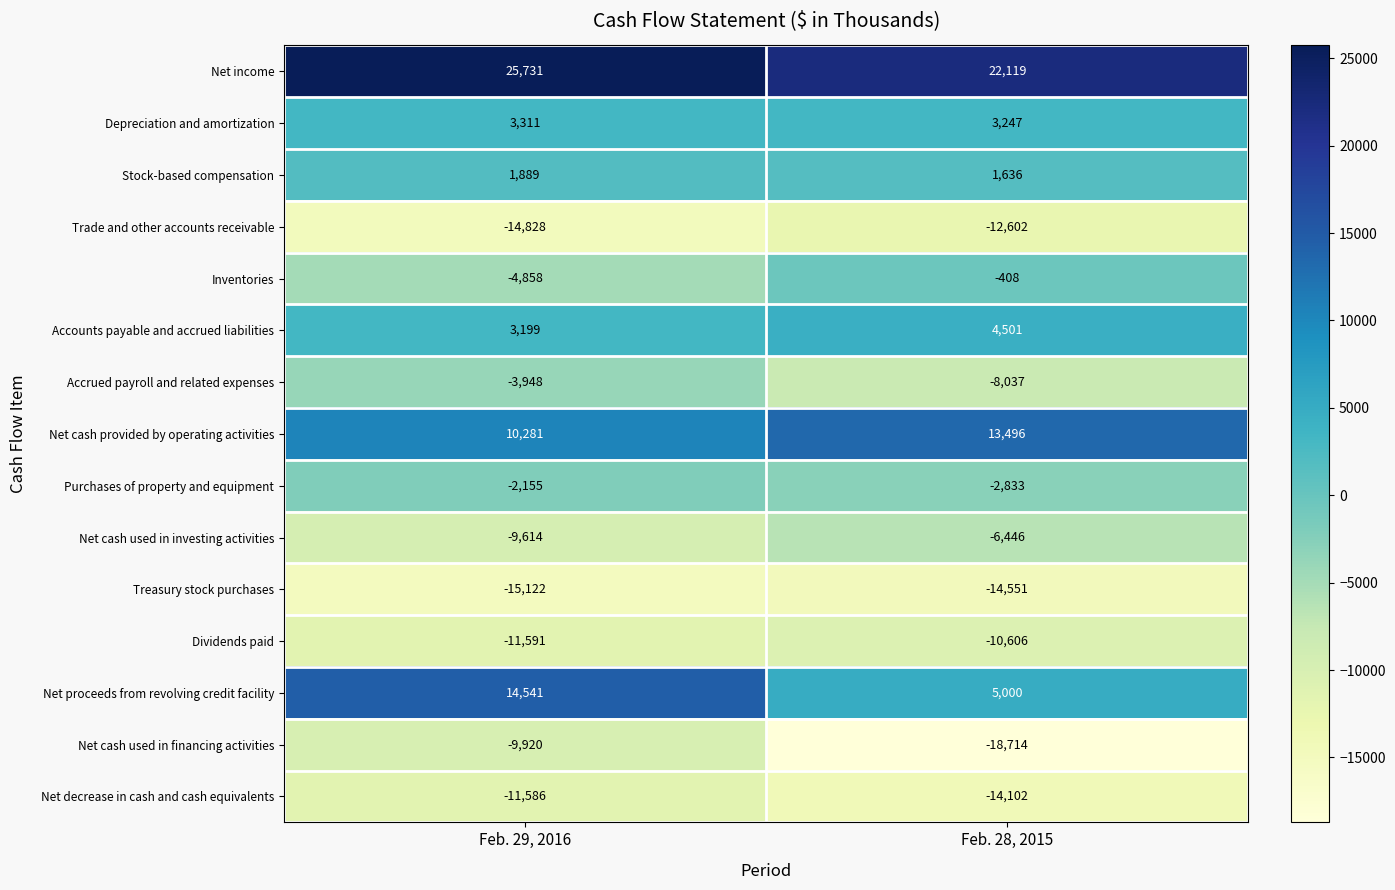

Reading left to right, what are all the values shown in this chart?

Net income: Feb. 29, 2016=25731	Feb. 28, 2015=22119
Depreciation and amortization: Feb. 29, 2016=3311	Feb. 28, 2015=3247
Stock-based compensation: Feb. 29, 2016=1889	Feb. 28, 2015=1636
Trade and other accounts receivable: Feb. 29, 2016=-14828	Feb. 28, 2015=-12602
Inventories: Feb. 29, 2016=-4858	Feb. 28, 2015=-408
Accounts payable and accrued liabilities: Feb. 29, 2016=3199	Feb. 28, 2015=4501
Accrued payroll and related expenses: Feb. 29, 2016=-3948	Feb. 28, 2015=-8037
Net cash provided by operating activities: Feb. 29, 2016=10281	Feb. 28, 2015=13496
Purchases of property and equipment: Feb. 29, 2016=-2155	Feb. 28, 2015=-2833
Net cash used in investing activities: Feb. 29, 2016=-9614	Feb. 28, 2015=-6446
Treasury stock purchases: Feb. 29, 2016=-15122	Feb. 28, 2015=-14551
Dividends paid: Feb. 29, 2016=-11591	Feb. 28, 2015=-10606
Net proceeds from revolving credit facility: Feb. 29, 2016=14541	Feb. 28, 2015=5000
Net cash used in financing activities: Feb. 29, 2016=-9920	Feb. 28, 2015=-18714
Net decrease in cash and cash equivalents: Feb. 29, 2016=-11586	Feb. 28, 2015=-14102